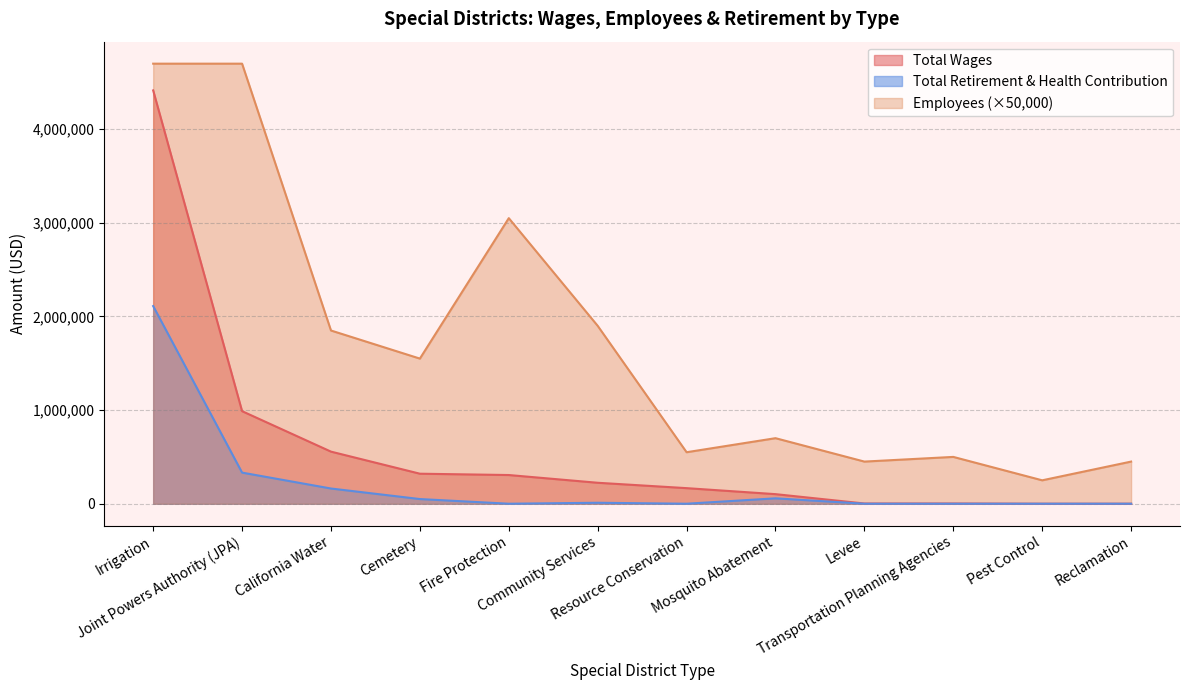

Which has a higher value, California Water or Joint Powers Authority (JPA)?

Joint Powers Authority (JPA)